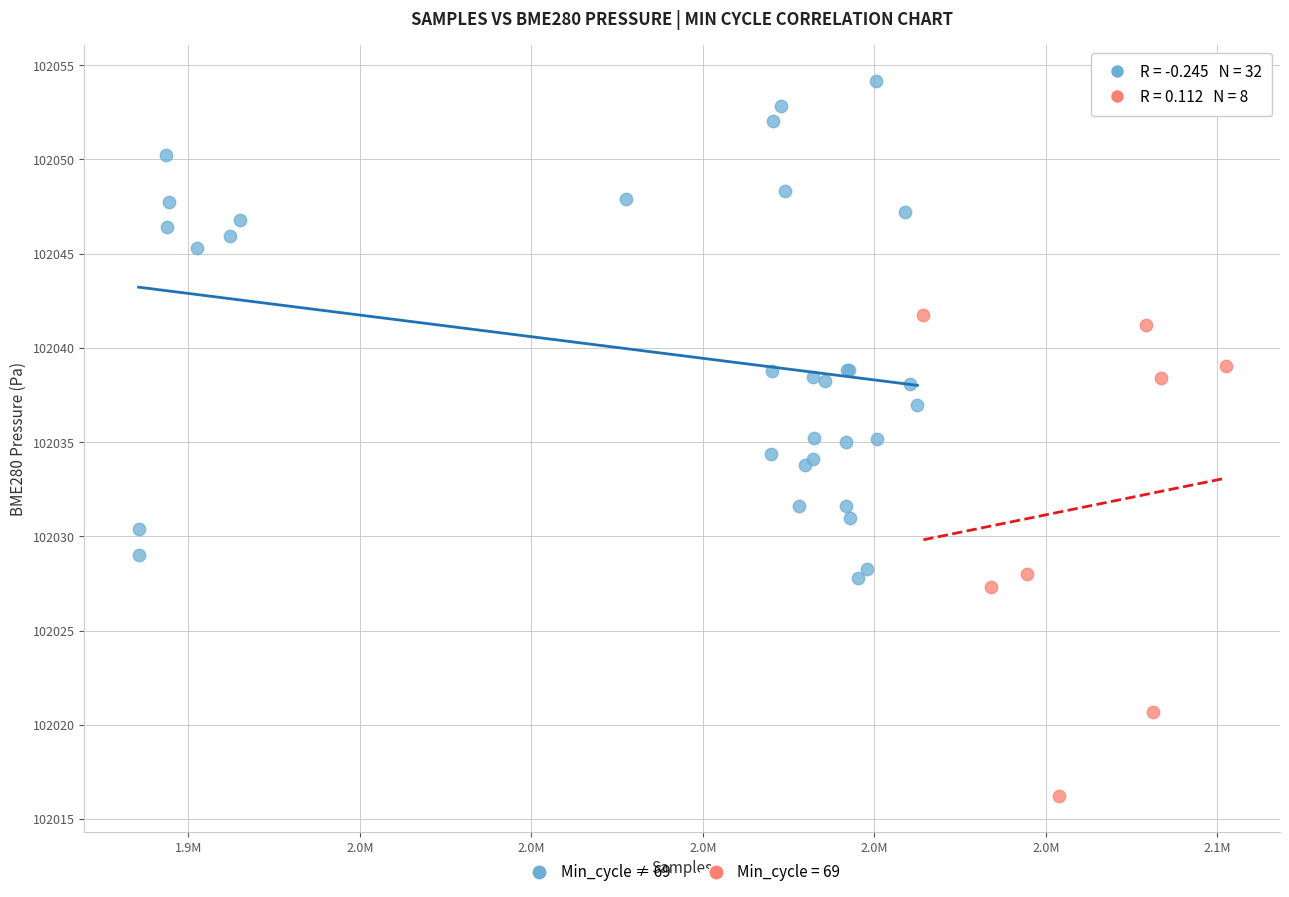

Which series contains the lowest Y value?

Min_cycle = 69